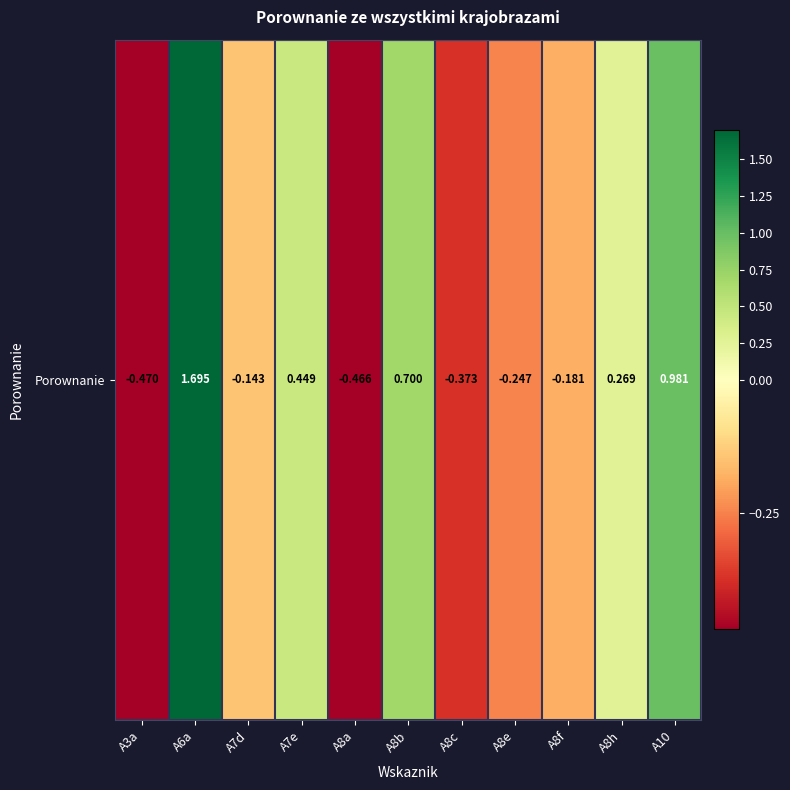

Reading left to right, list all the values displayed in this chart.

-0.5	1.7	-0.1	0.4	-0.5	0.7	-0.4	-0.2	-0.2	0.3	1.0